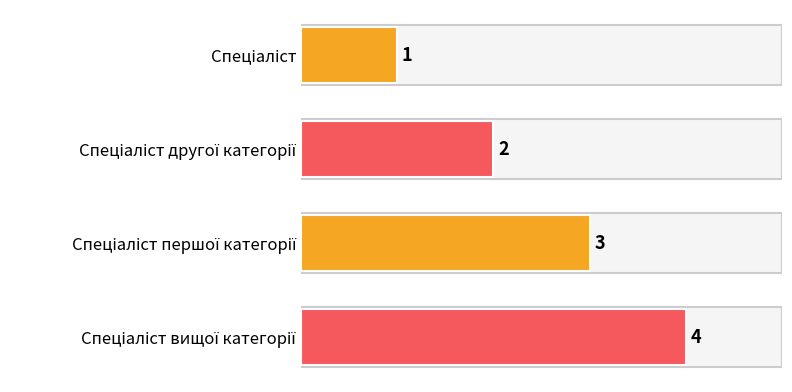

What is the difference between the maximum and minimum values?

3